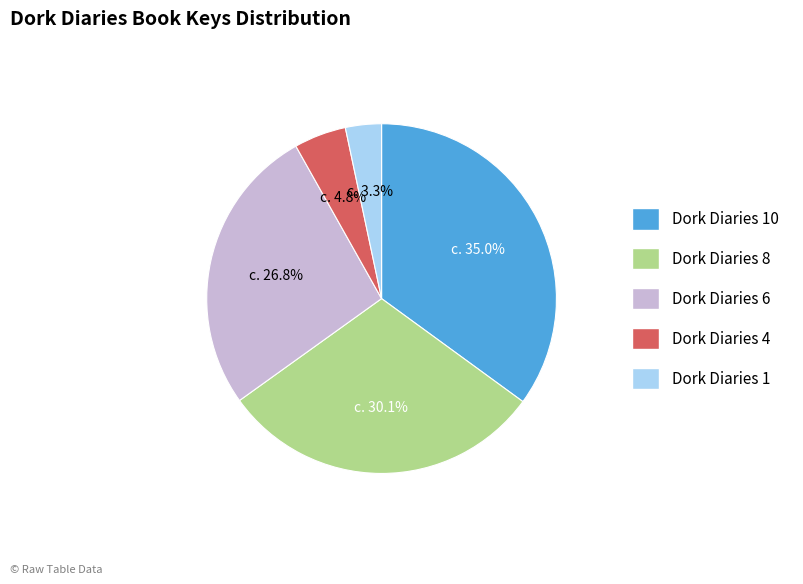

Is Dork Diaries 8 the majority of the pie?

No